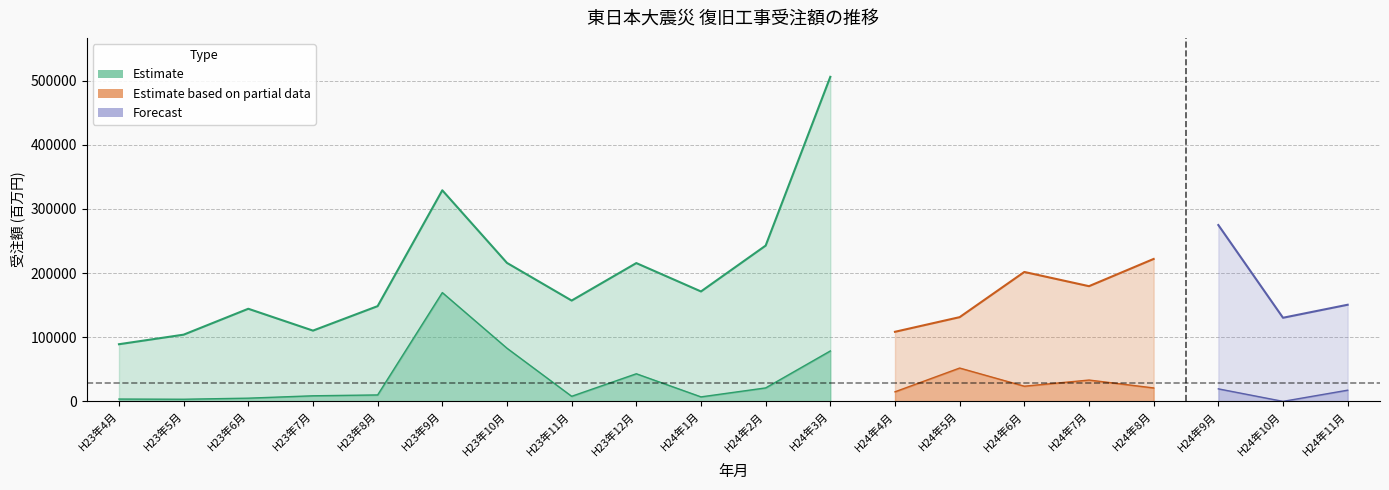

At how many categories does at least one series exceed 147329?

13